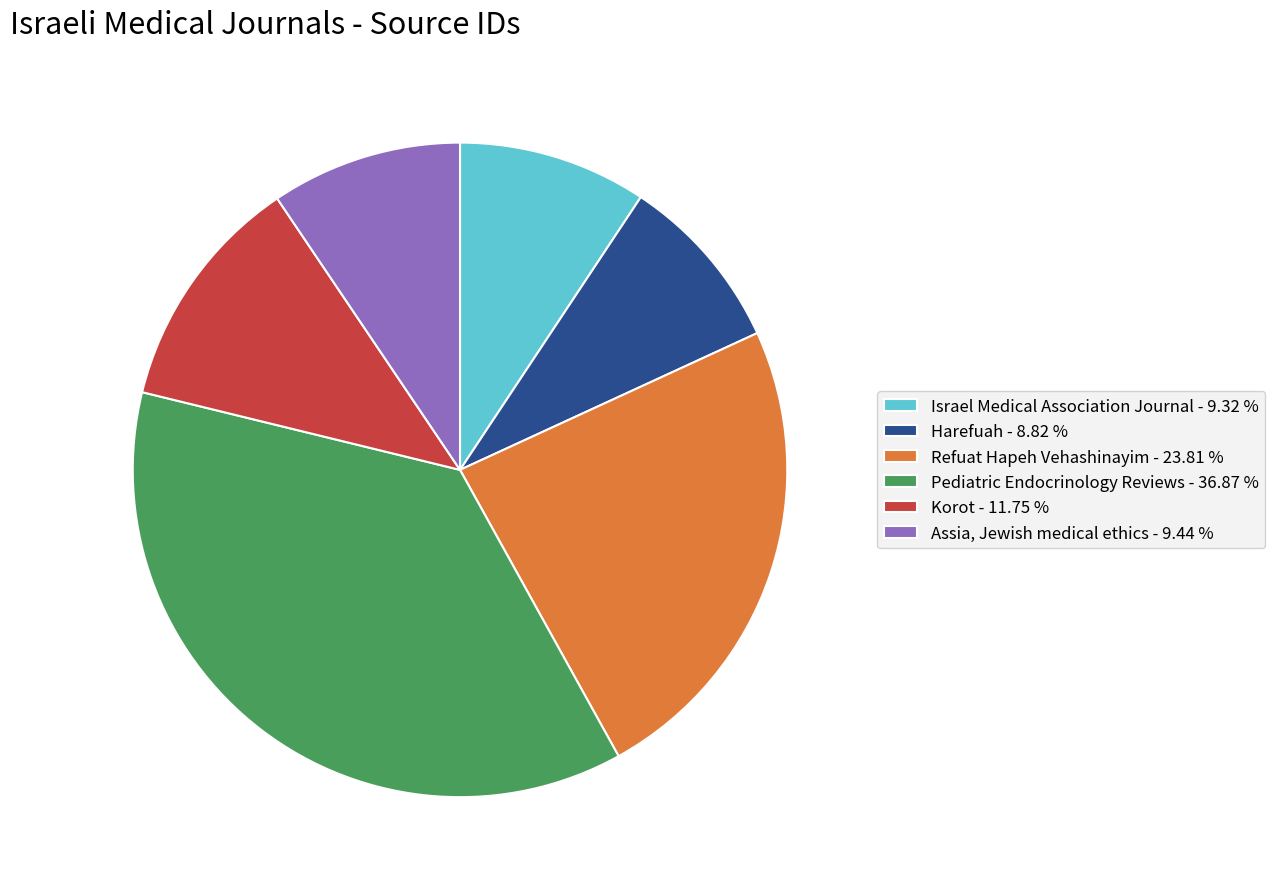

Does any single category account for the majority?

No